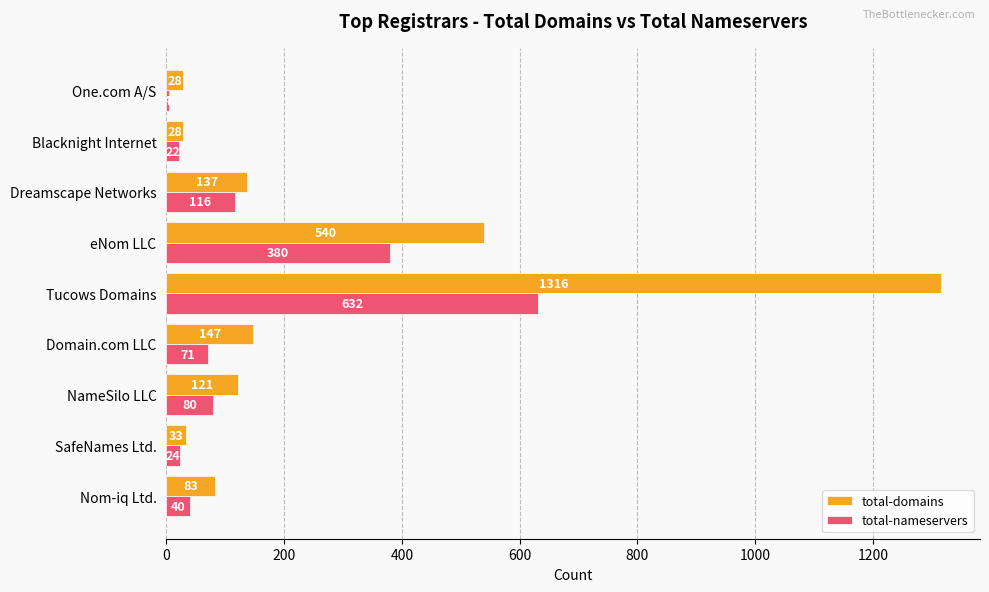

True or false: total-nameservers has a value of 24 at SafeNames Ltd..

True